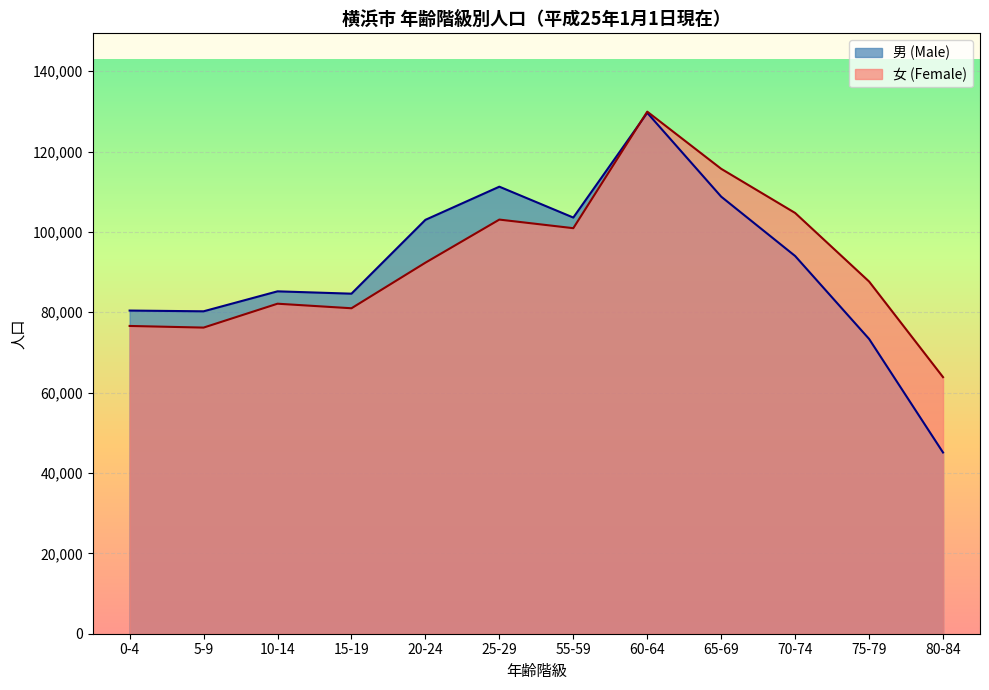

What is the minimum value for 女 (Female)?

63857